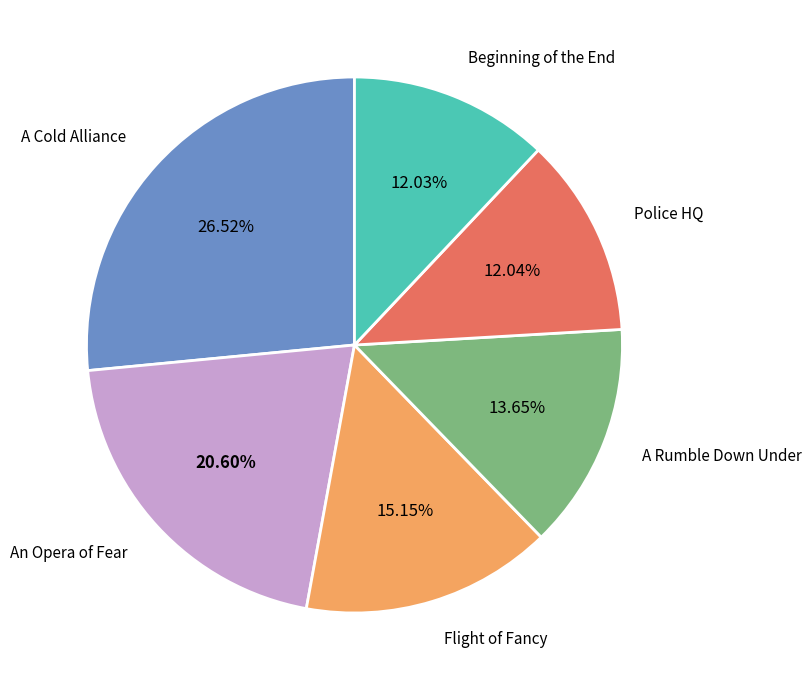

Does any single category account for the majority?

No